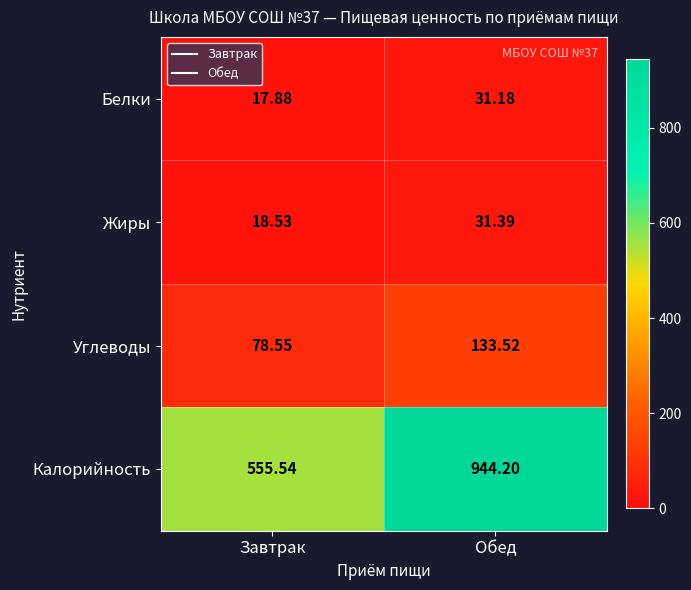

Which series has the widest spread of values?

Калорийность